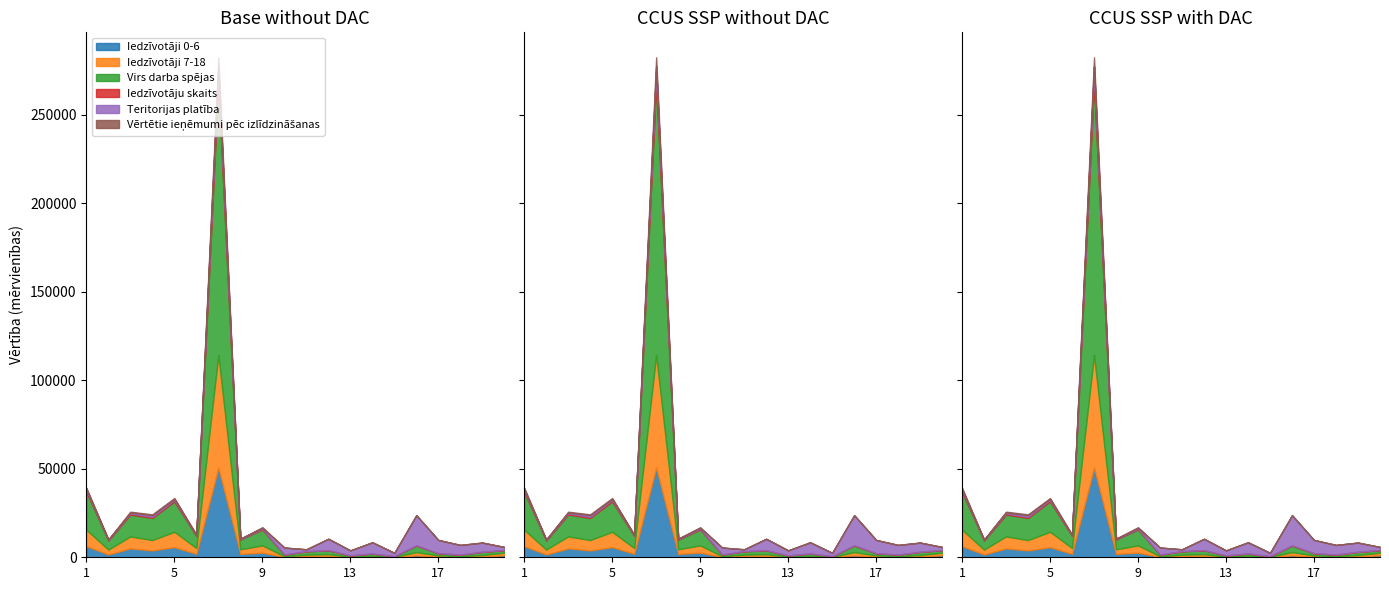

At which category does Iedzīvotāji 0-6 reach its first local peak?

3